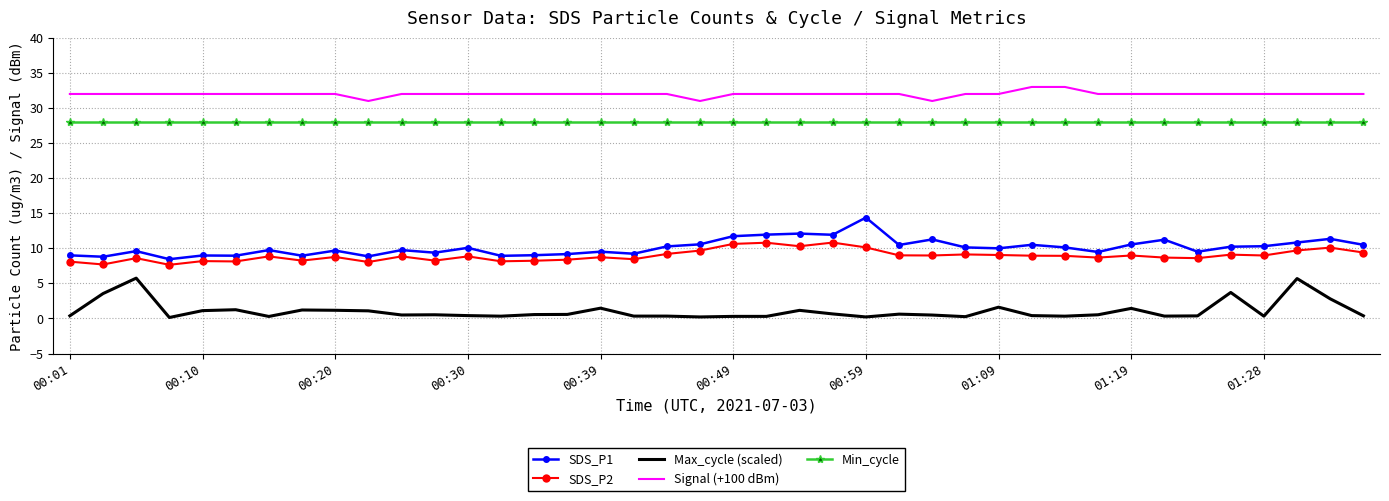

Count the number of data series in this chart.

5